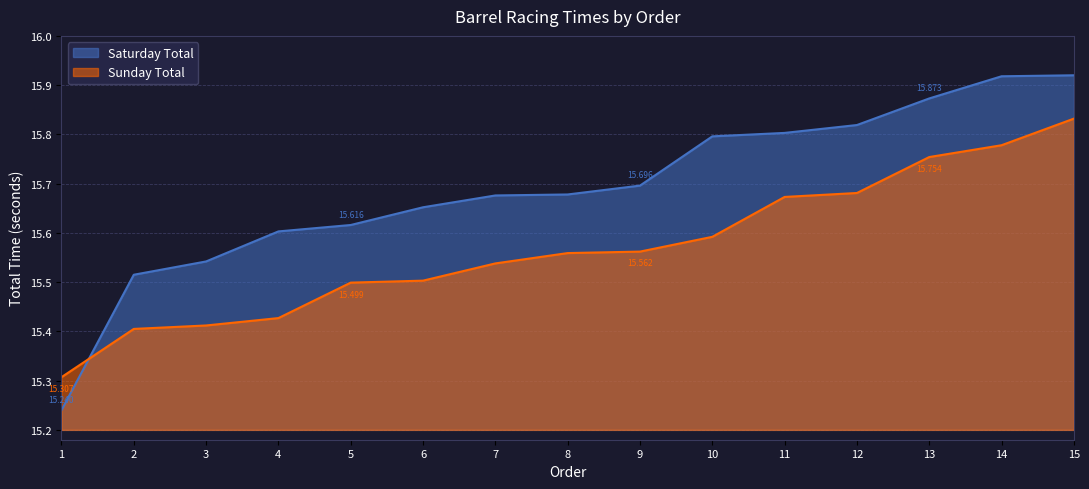

True or false: Saturday Total line has more than 2 points higher than both neighbors.

False